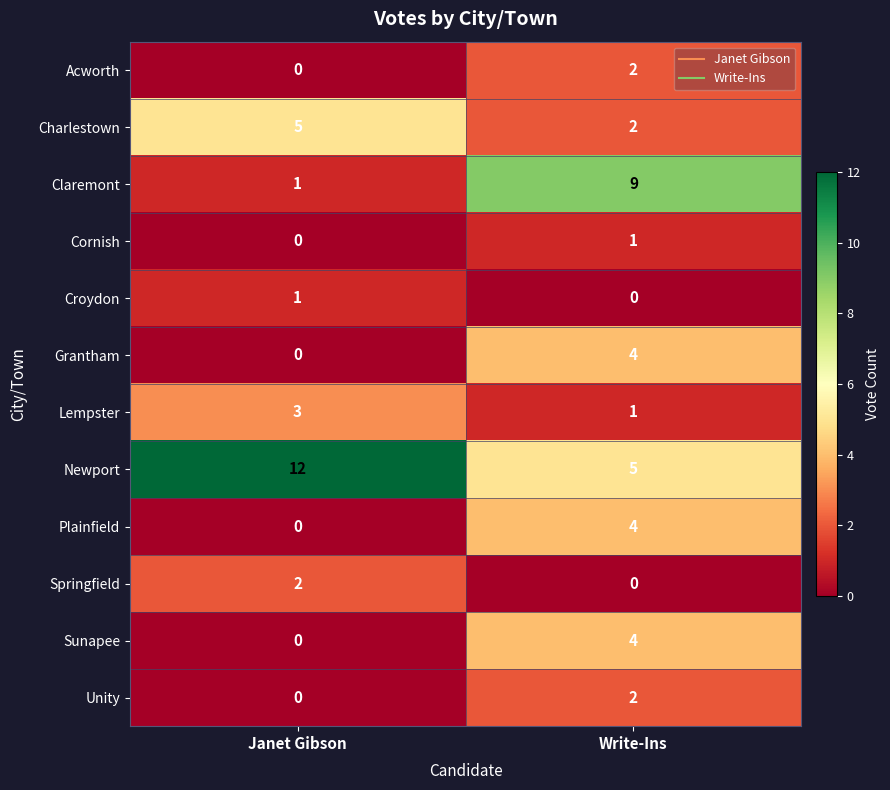

What is the difference between the Claremont values at Write-Ins and Janet Gibson?

8